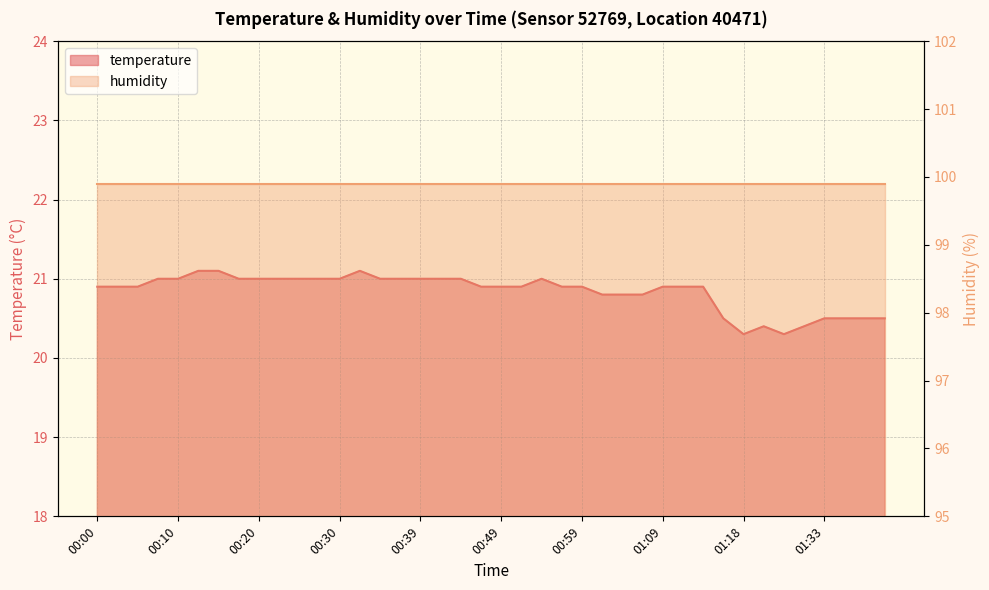

Which has a higher value, 01:21 or 00:49?

00:49